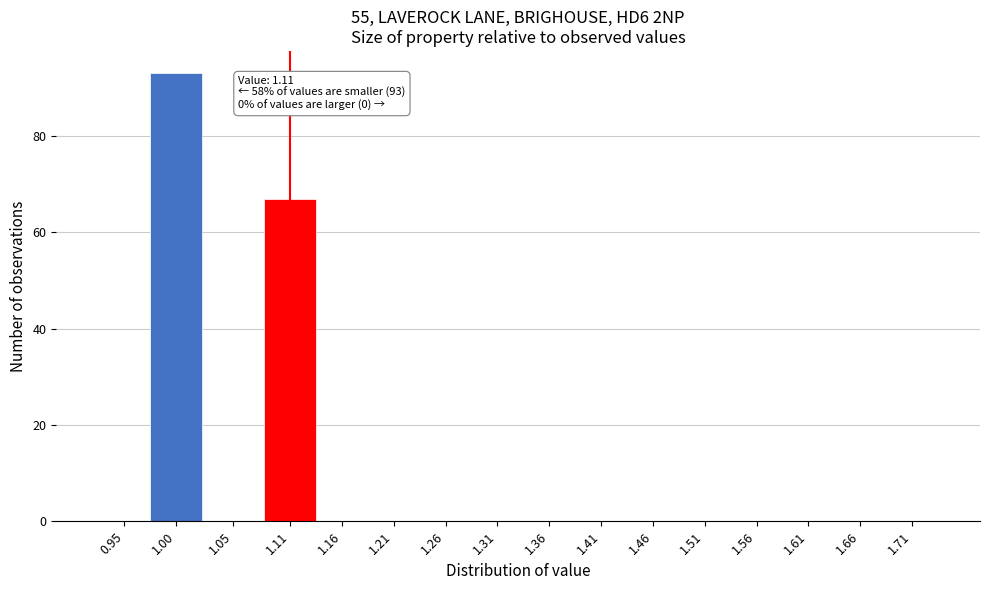

Reading left to right, list all the values displayed in this chart.

0.95=0	1.00=93	1.05=0	1.11=67	1.16=0	1.21=0	1.26=0	1.31=0	1.36=0	1.41=0	1.46=0	1.51=0	1.56=0	1.61=0	1.66=0	1.71=0